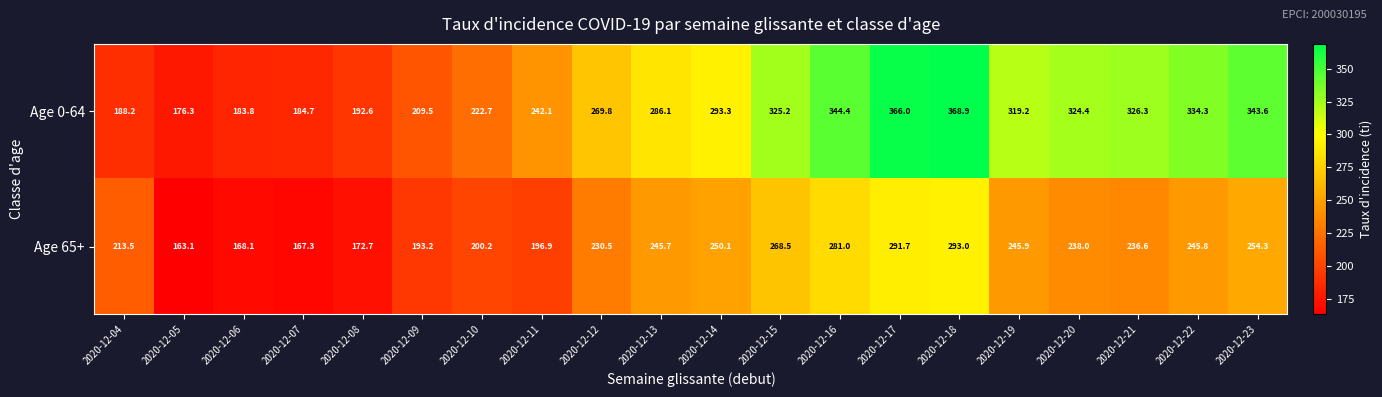

Between 2020-12-12 and 2020-12-13, which series saw the biggest shift?

Age 0-64